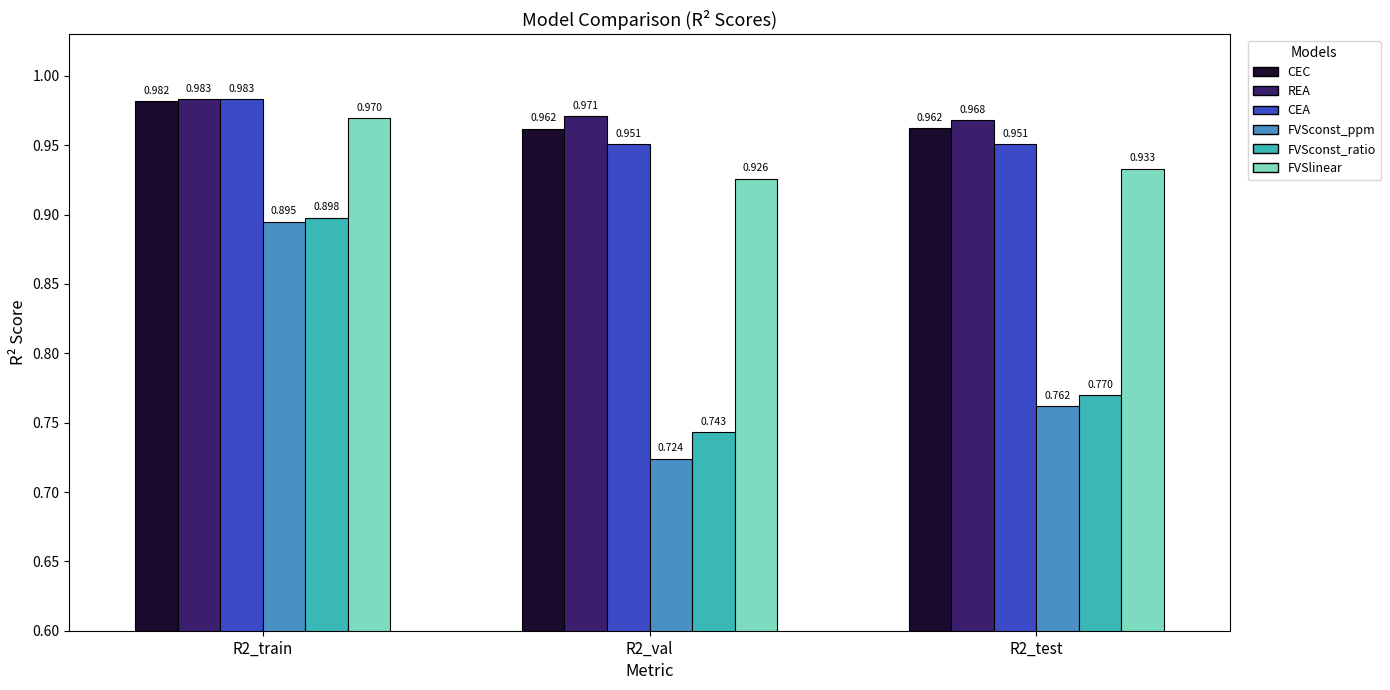

Between R2_train and R2_test, which series saw the biggest shift?

FVSconst_ppm